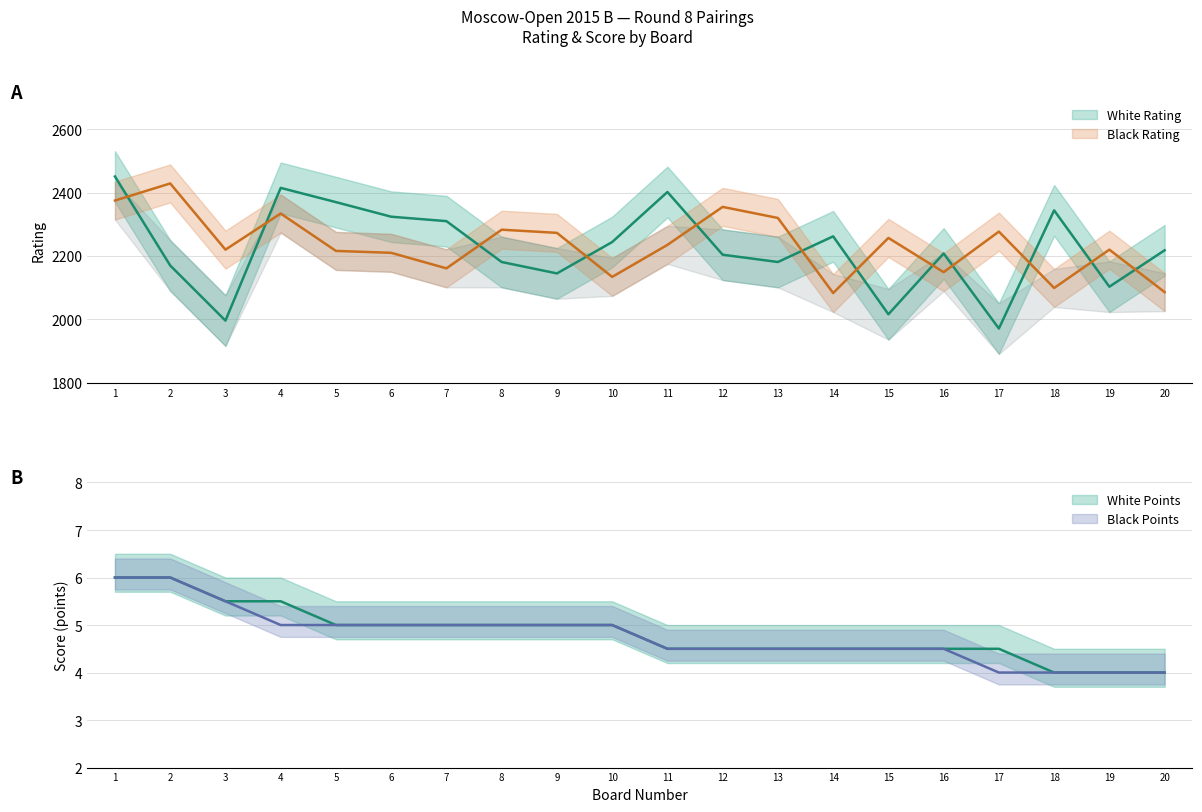

Reading right to left, transcribe all the data shown in this chart.

White Rating: 2218.0	2103.0	2344.0	1971.0	2208.0	2016.0	2262.0	2181.0	2204.0	2402.0	2244.0	2145.0	2181.0	2310.0	2324.0	2370.0	2415.0	1996.0	2170.0	2451.0
Black Rating: 2086.0	2220.0	2099.0	2277.0	2149.0	2257.0	2083.0	2320.0	2355.0	2235.0	2134.0	2273.0	2283.0	2161.0	2210.0	2216.0	2334.0	2220.0	2429.0	2375.0
White Points: 4.0	4.0	4.0	4.5	4.5	4.5	4.5	4.5	4.5	4.5	5.0	5.0	5.0	5.0	5.0	5.0	5.5	5.5	6.0	6.0
Black Points: 4.0	4.0	4.0	4.0	4.5	4.5	4.5	4.5	4.5	4.5	5.0	5.0	5.0	5.0	5.0	5.0	5.0	5.5	6.0	6.0